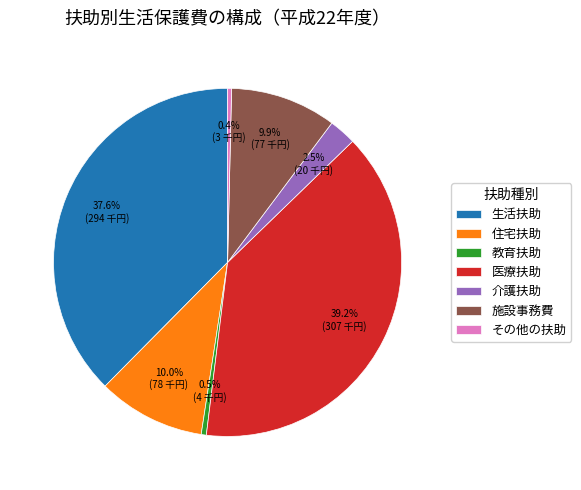

Is it true that 介護扶助 is 8% of the pie?

False